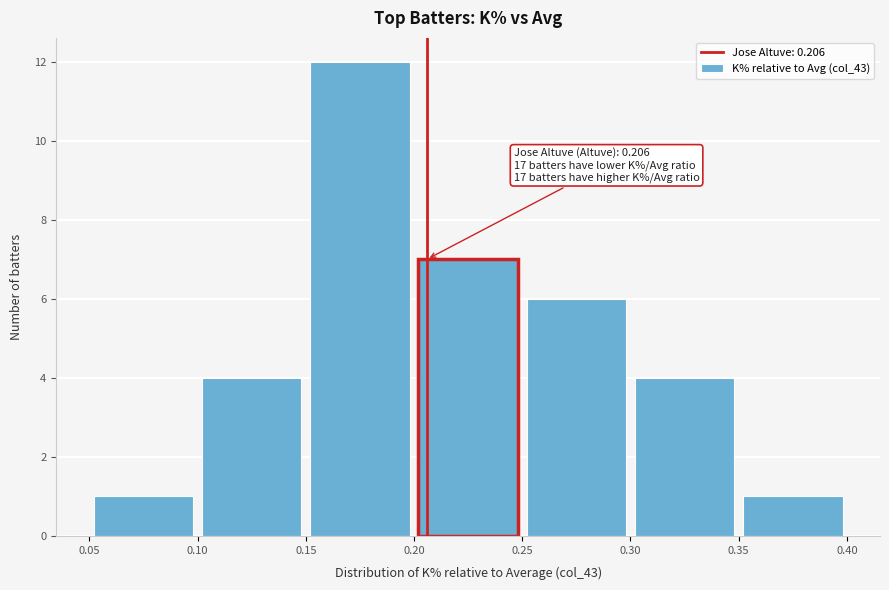

Which range on the x-axis has the tallest bar?

0.15 to 0.20